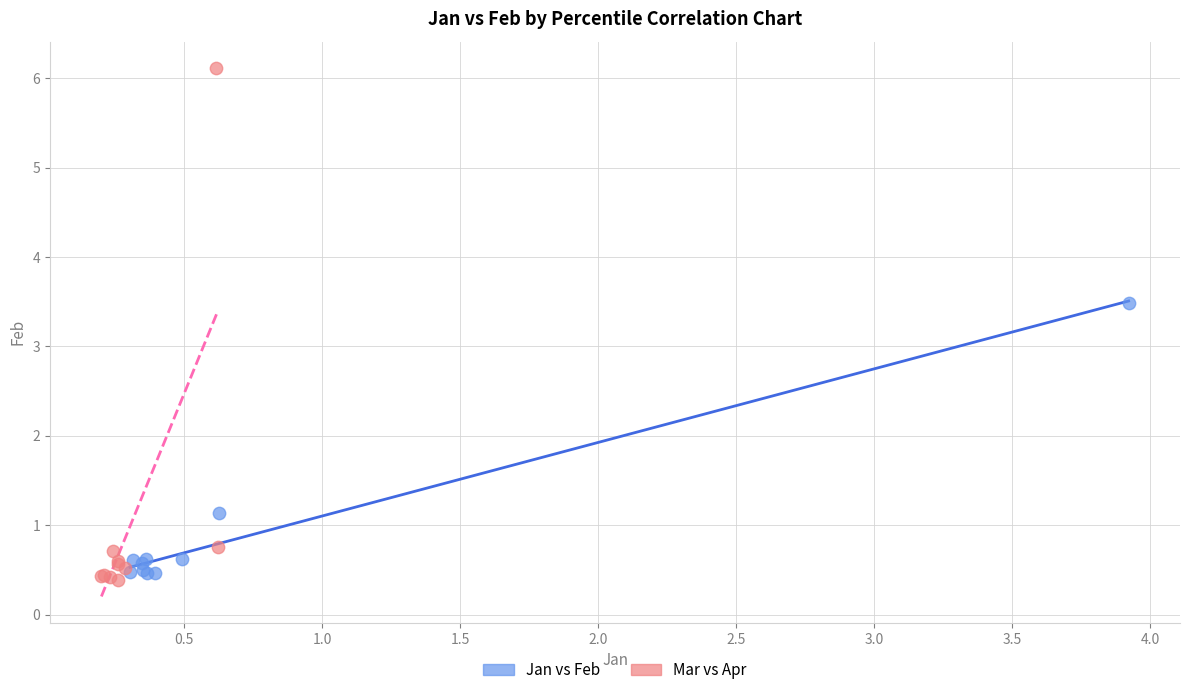

Which series reaches the maximum Y coordinate?

Mar vs Apr